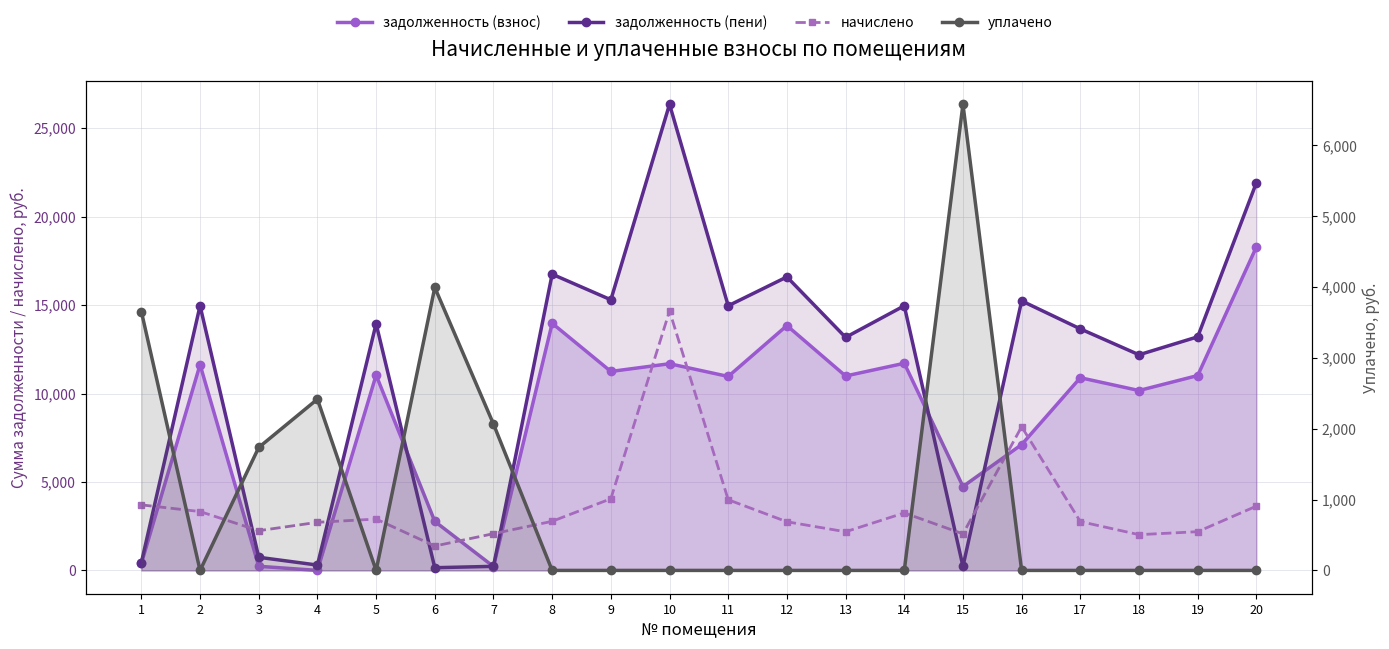

List the labels in order of уплачено value, smallest first.

2, 5, 8, 9, 10, 11, 12, 13, 14, 16, 17, 18, 19, 20, 3, 7, 4, 1, 6, 15